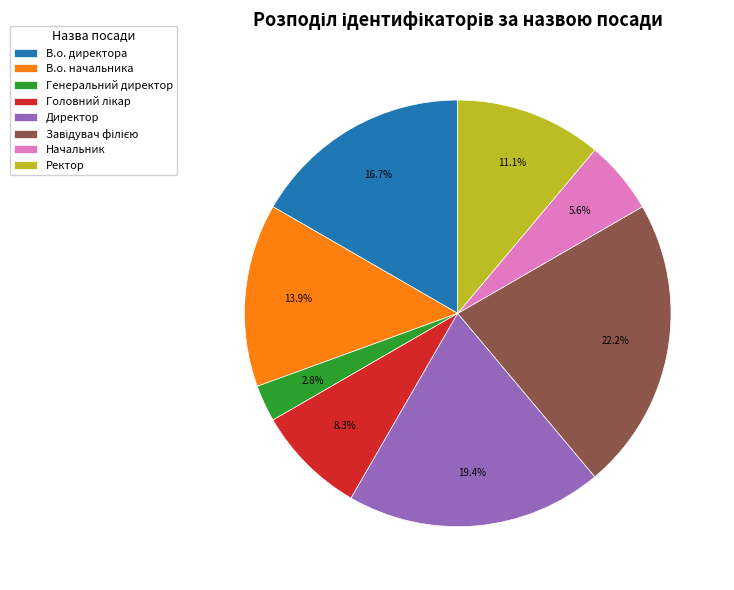

The Генеральний директор slice represents 3% of the pie. True or false?

True